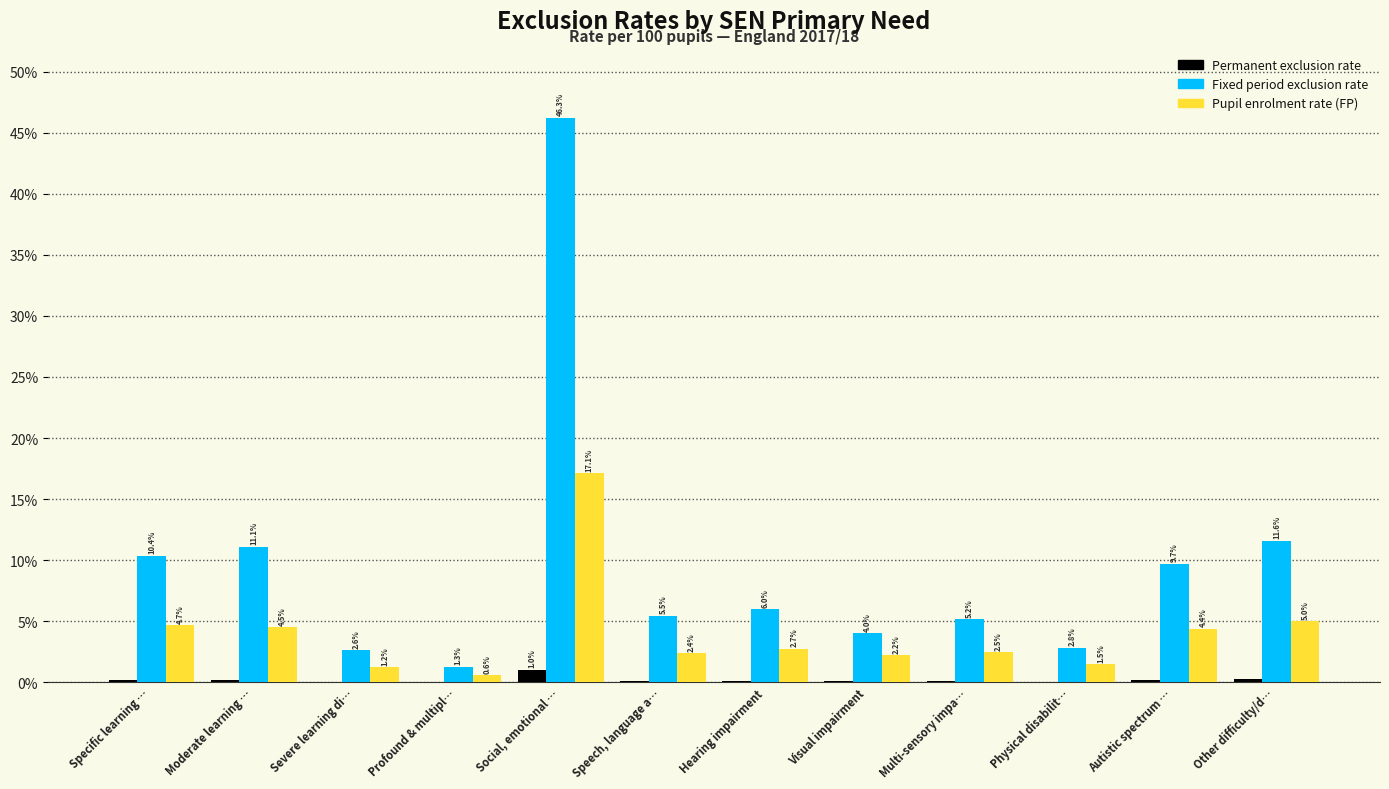

What is the sum of all Permanent exclusion rate values?

2.2